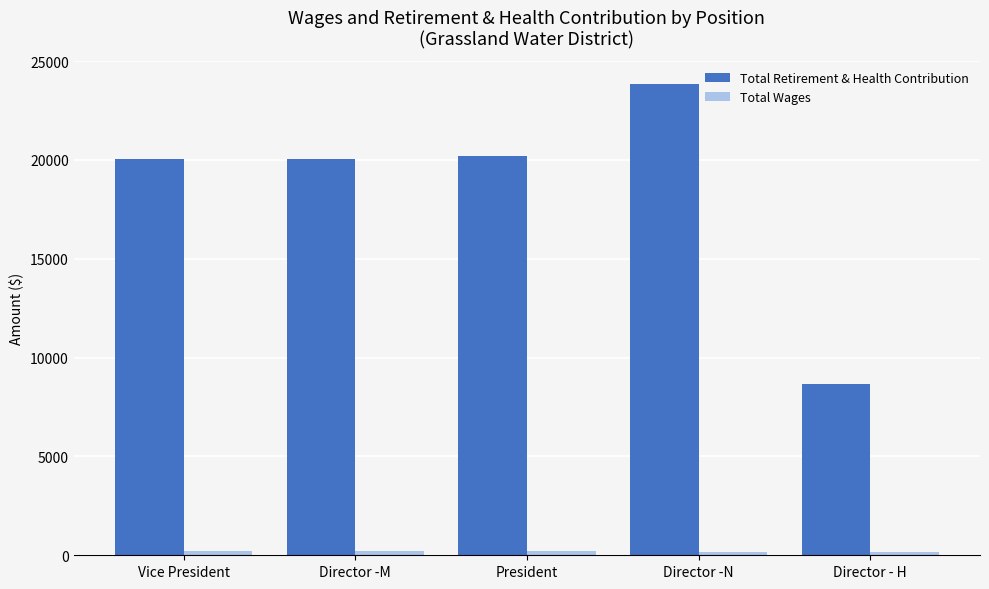

Which series changed the most between Director -M and Director - H?

Total Retirement & Health Contribution